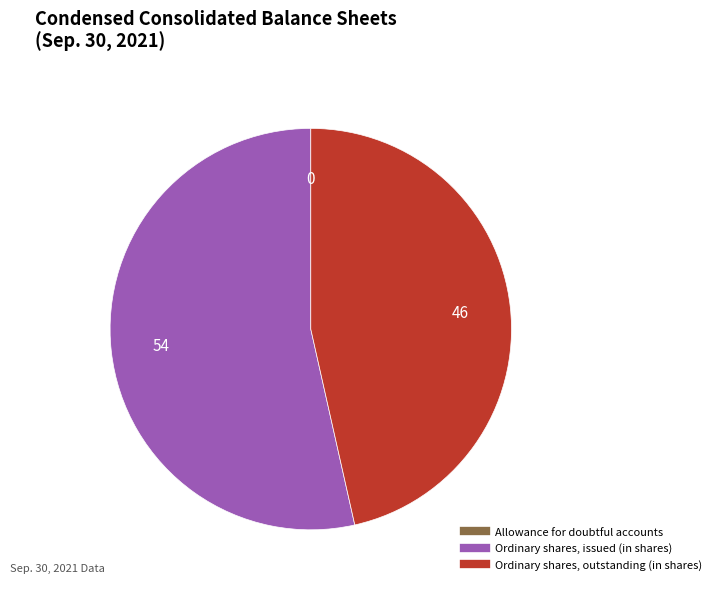

Do Ordinary shares, issued (in shares) and Ordinary shares, outstanding (in shares) together represent more than half of the pie?

Yes